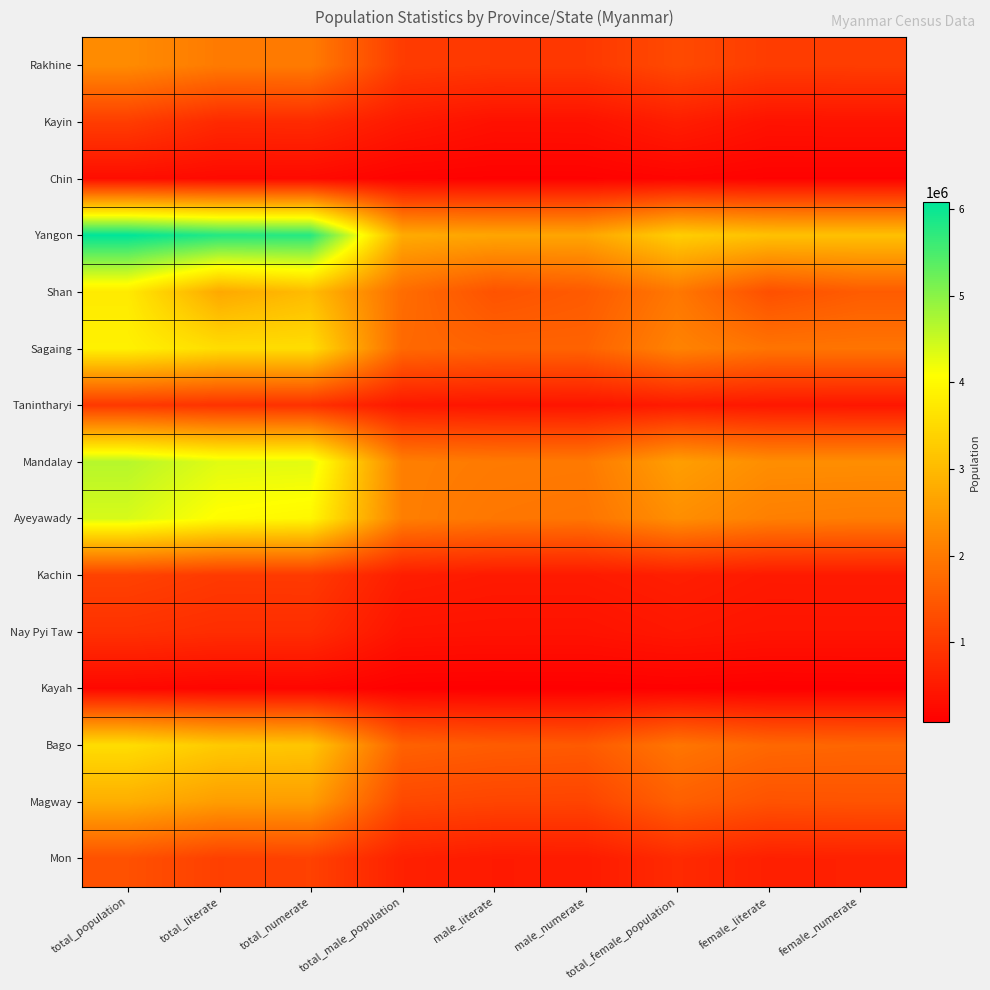

Which series has the widest spread of values?

Yangon